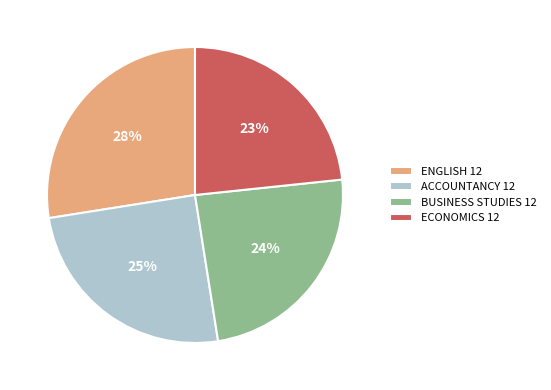

Is there any slice that represents more than half of the pie?

No